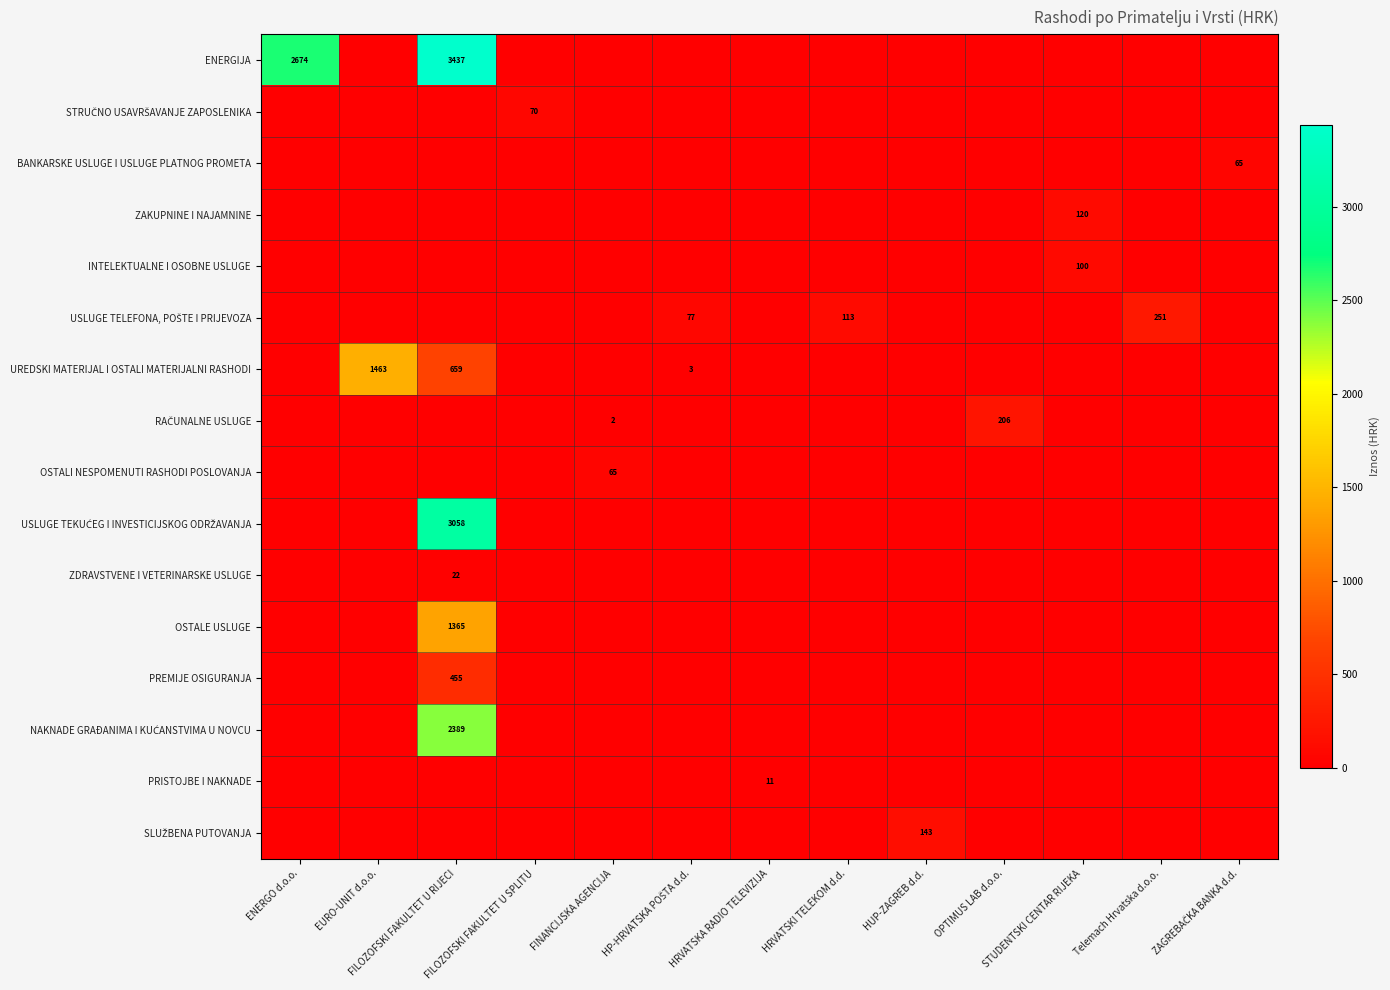

At how many categories does at least one series exceed 765?

3